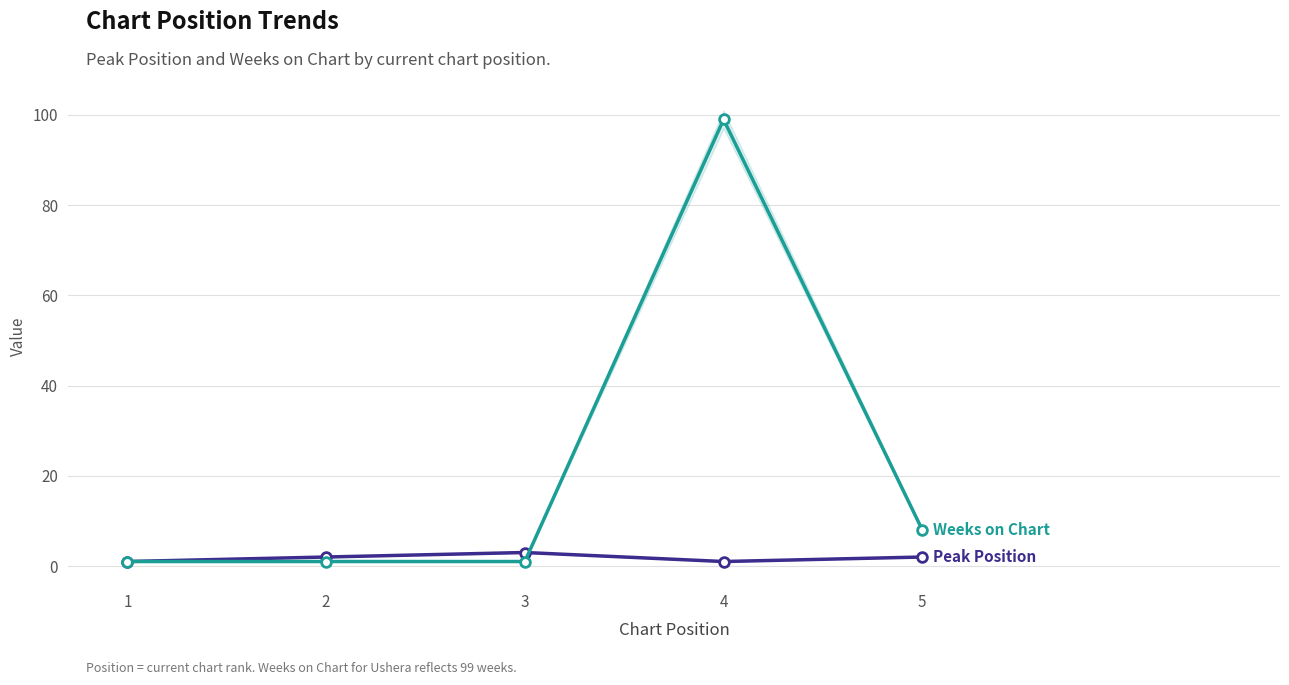

Which series changed the most between 1 and 5?

Weeks on Chart